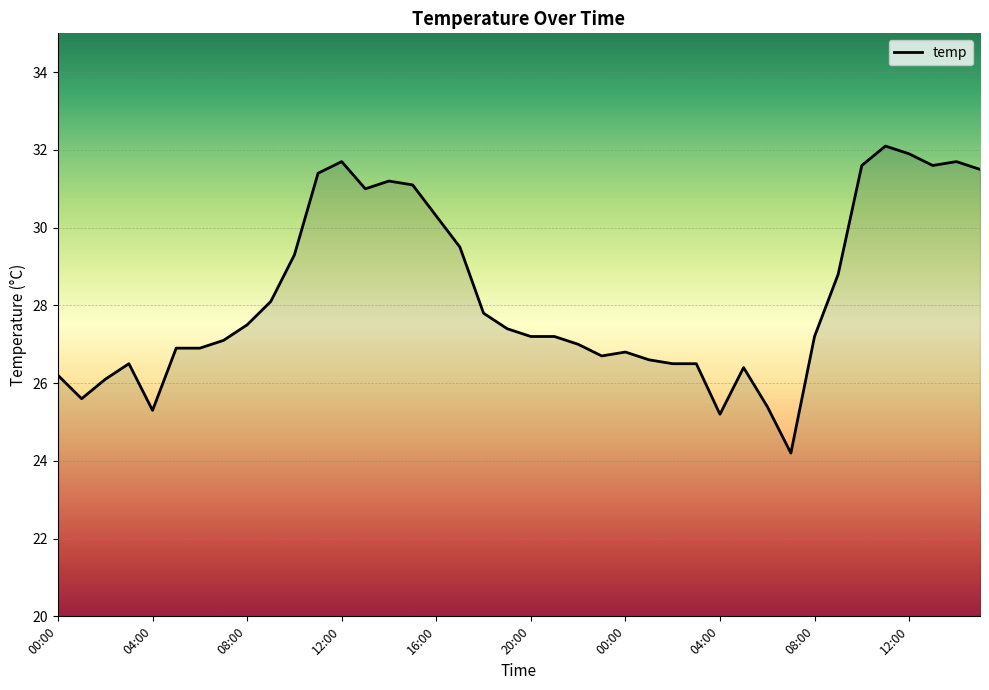

What is the smallest value displayed?

24.2